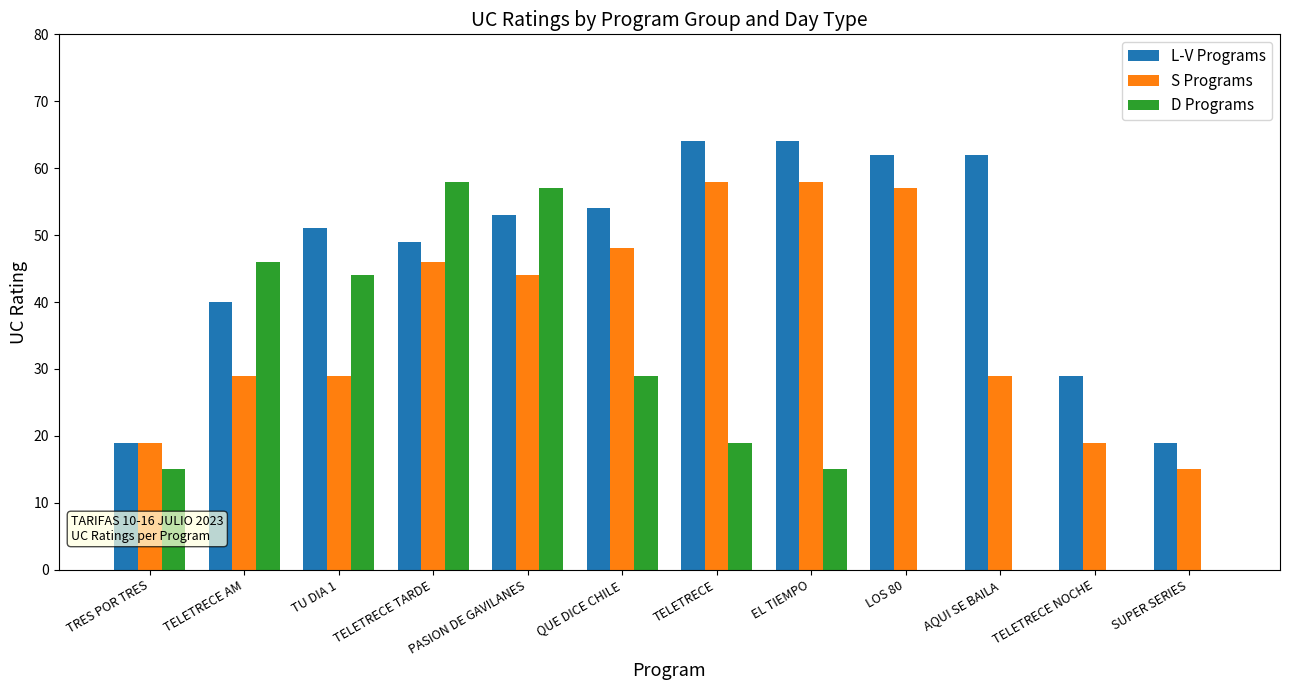

Which series changed the most between QUE DICE CHILE and AQUI SE BAILA?

D Programs